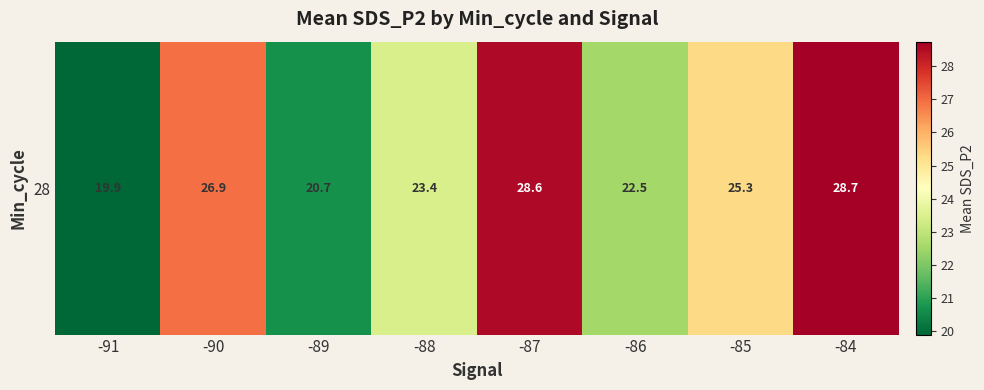

Count the number of categories in the chart.

8